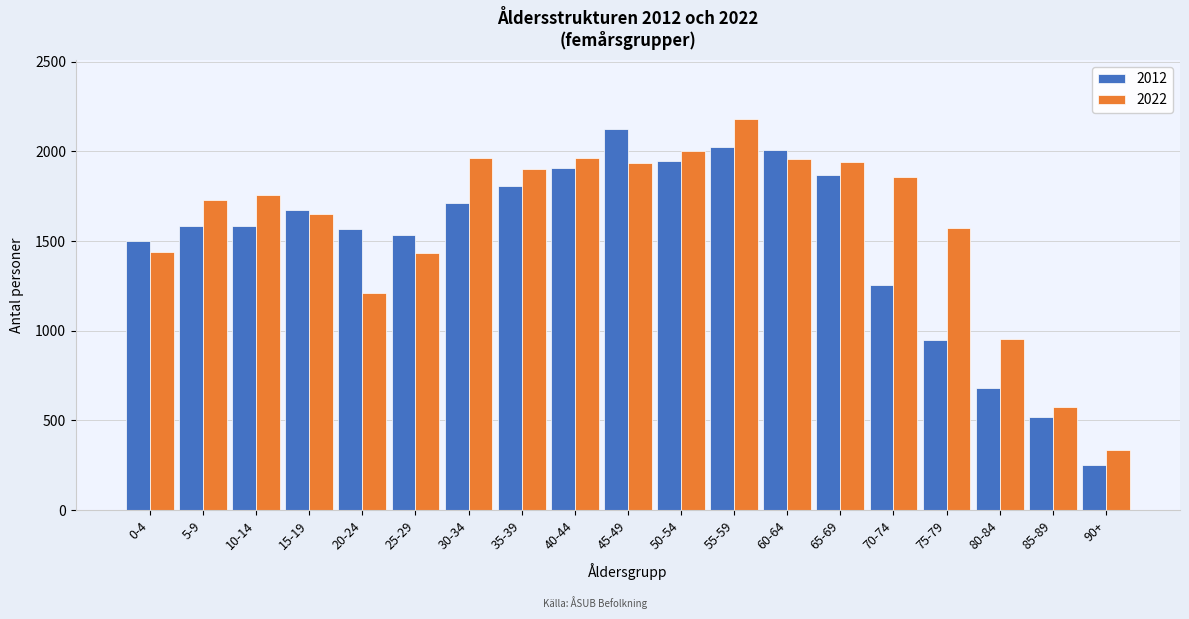

Is it true that 2012 equals 1019 at 80-84?

False